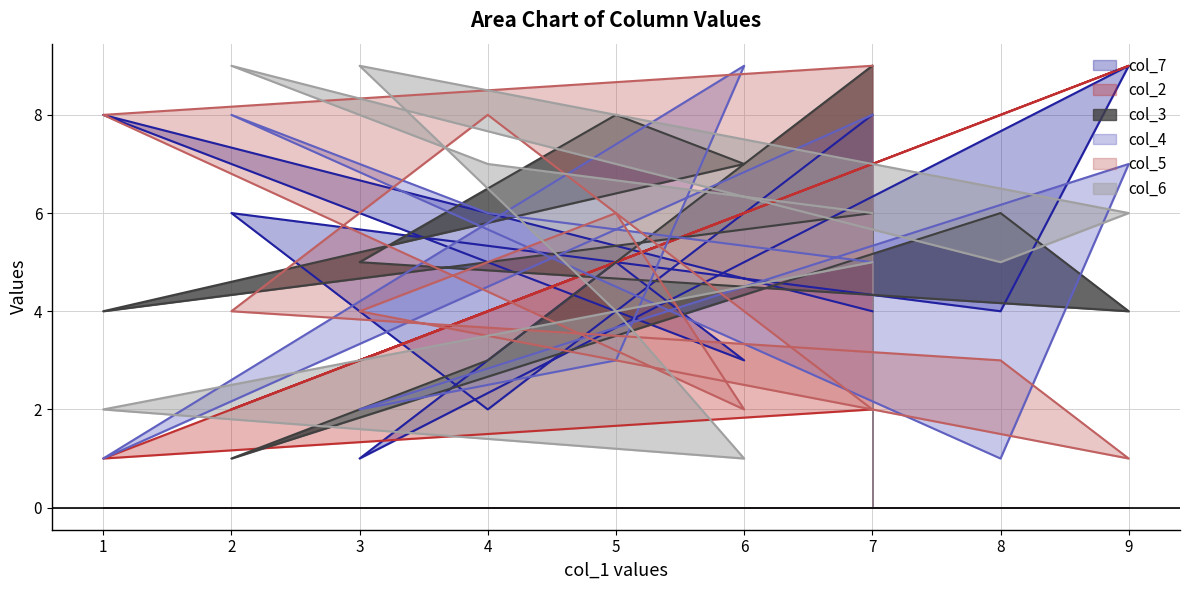

Which series has the largest range (max minus min)?

col_7